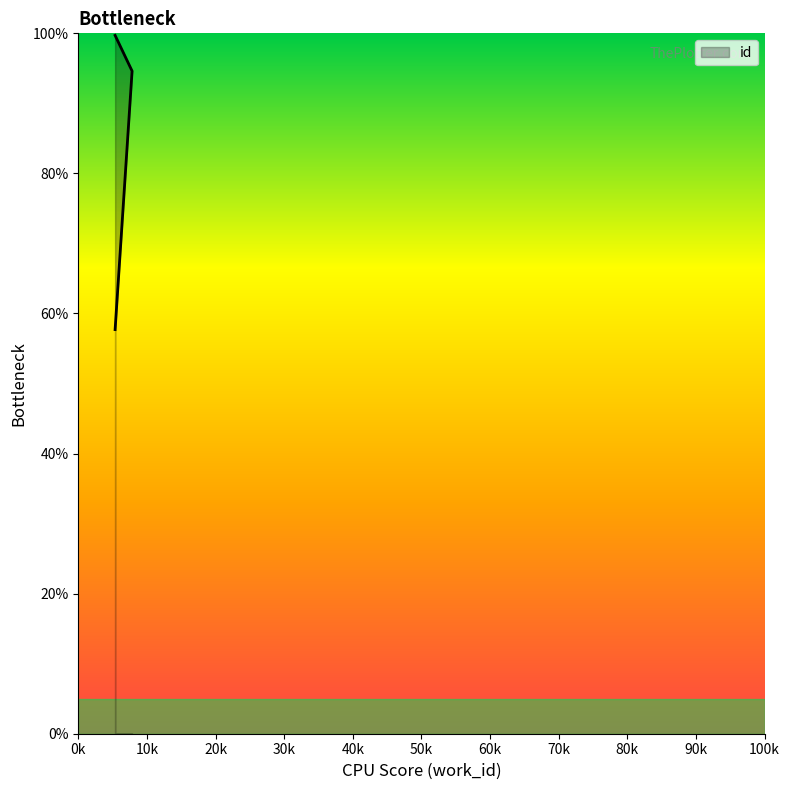

What is the change in value from 5366 to 5366?

+42.0